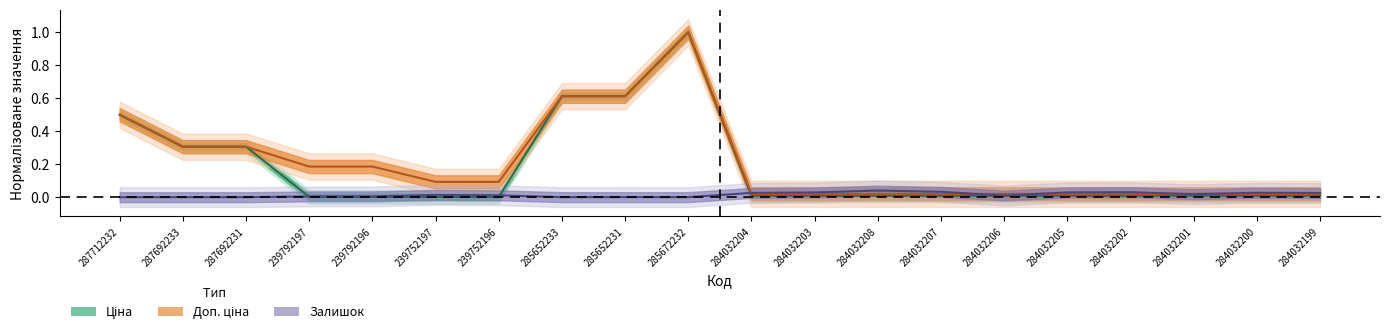

True or false: Ціна has a value of 0.1 at 287692233.

False